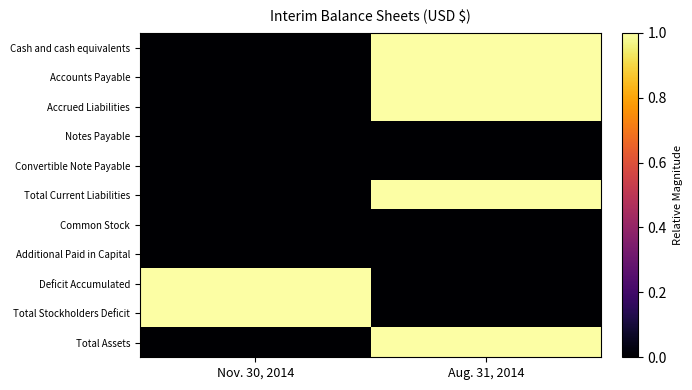

Which has a higher value, Aug. 31, 2014 or Nov. 30, 2014?

Aug. 31, 2014